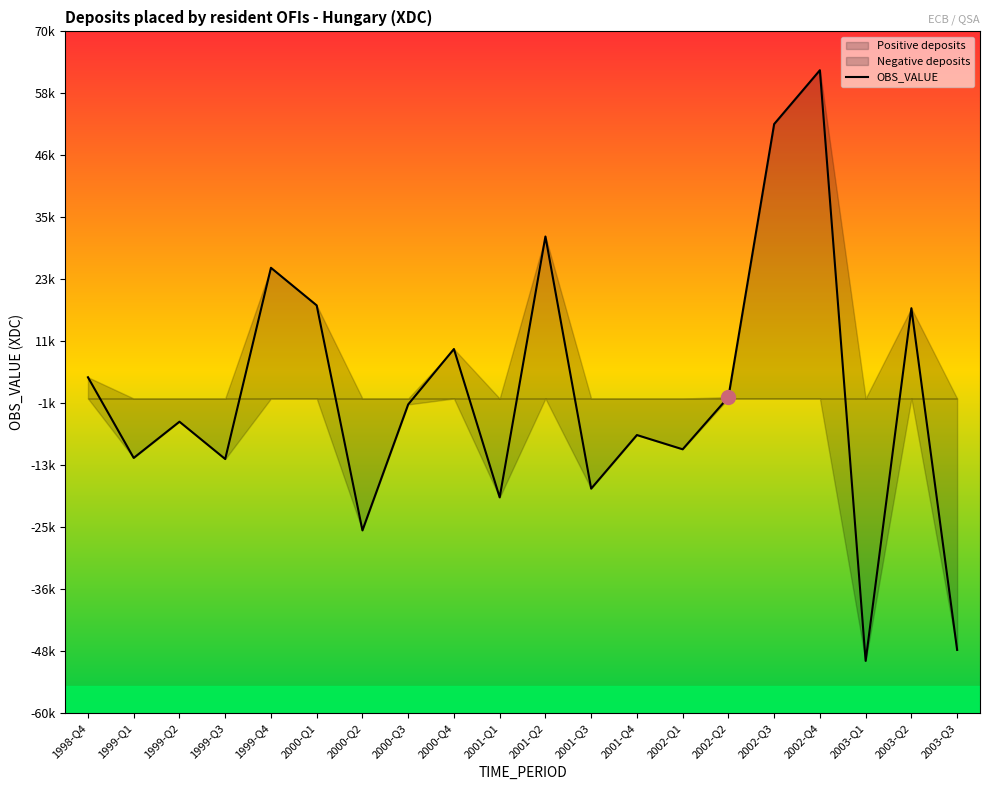

What position from the left is 1999-Q2?

3